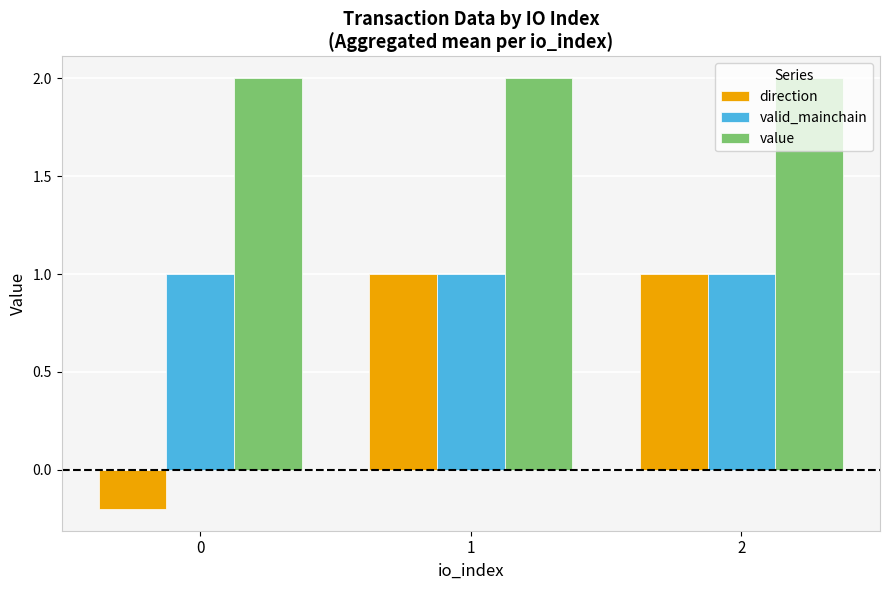

What value does the value series have at 1?

2.0